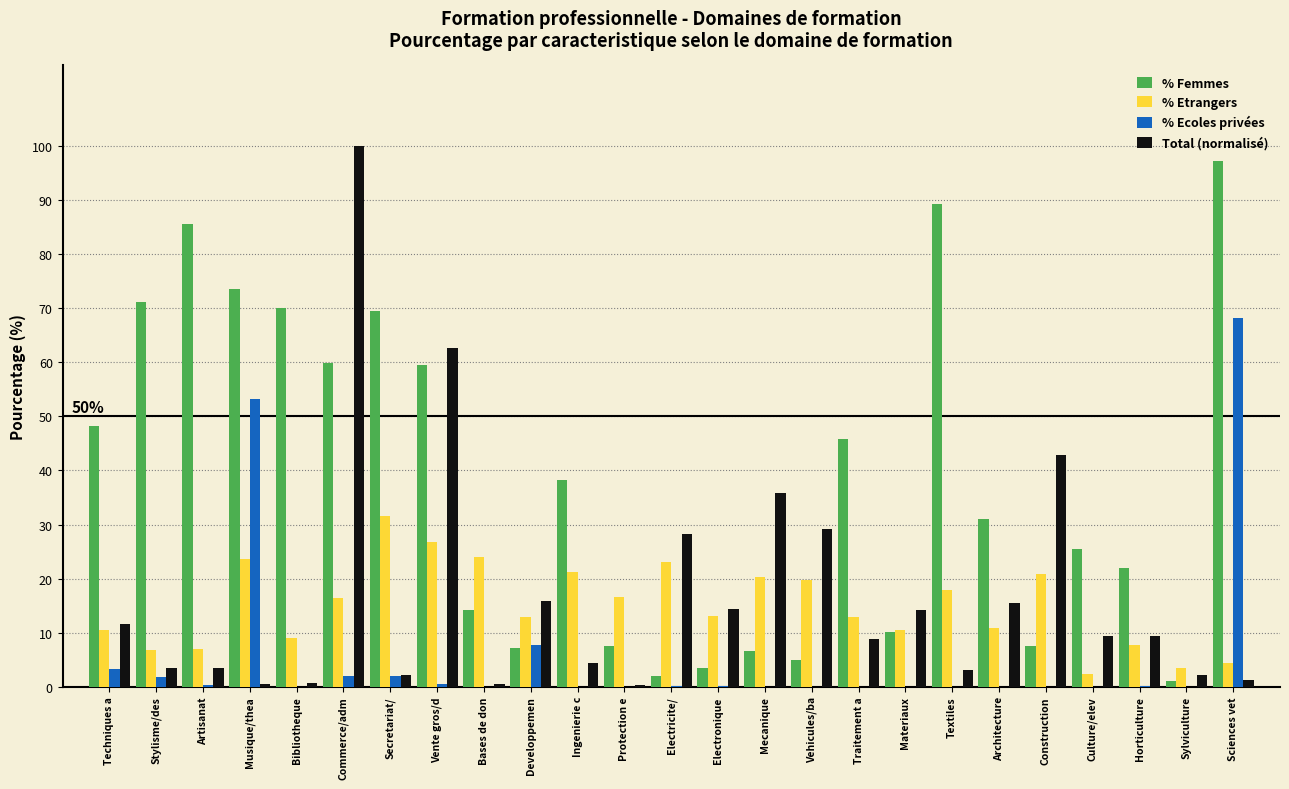

Which series has the largest total across all categories?

% Femmes